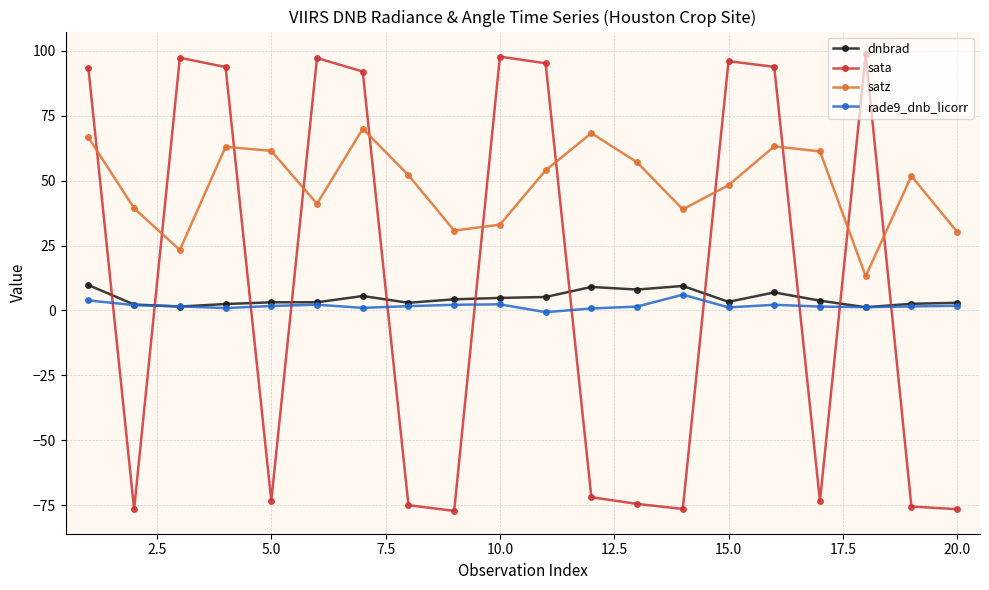

What is the value of the sata point at the 2nd from the left?

-76.5